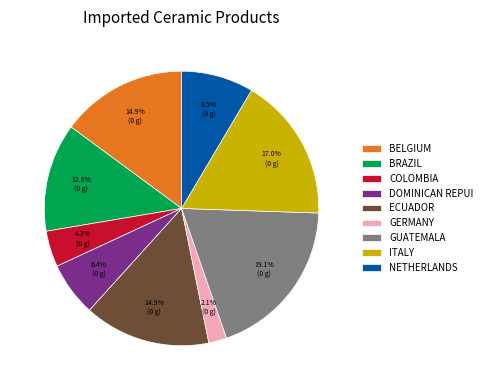

Is there a majority slice in this chart?

No